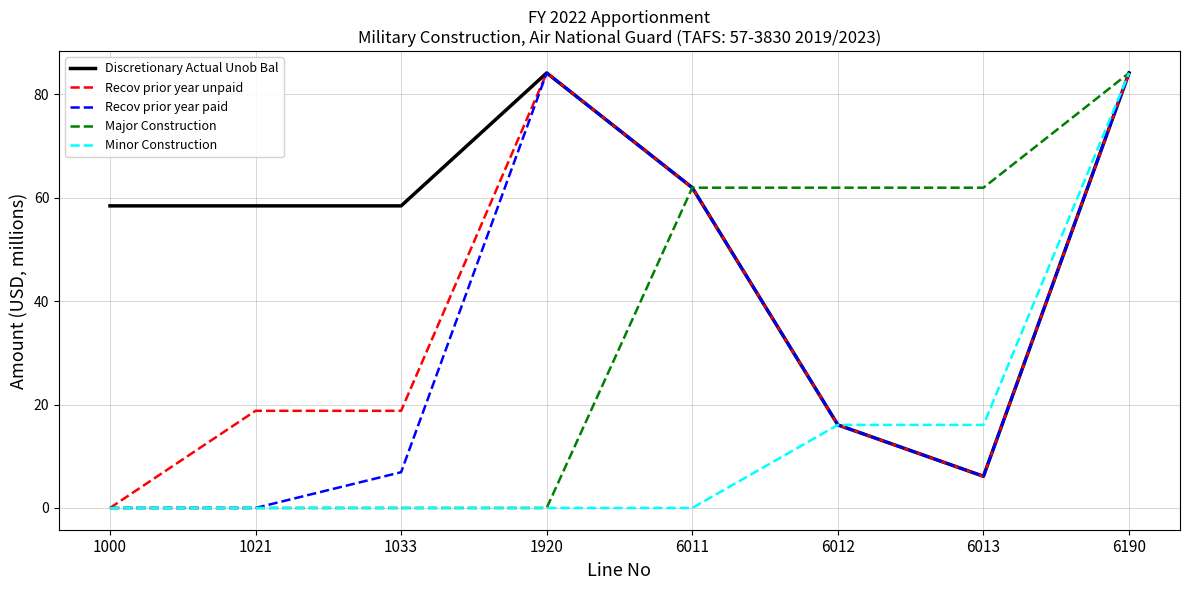

True or false: Discretionary Actual Unob Bal has a value of 58.4 at 1021.

True